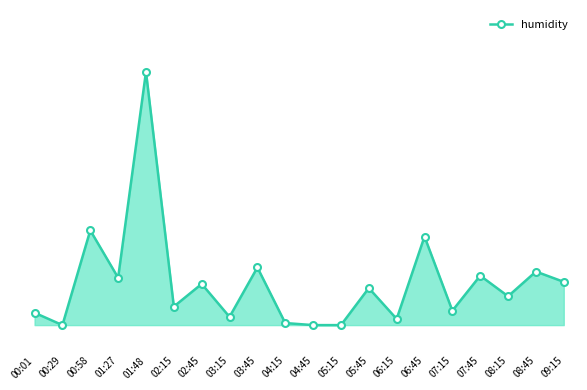

Rank the categories by value from highest to lowest.

01:48, 00:58, 06:45, 03:45, 08:45, 07:45, 01:27, 09:15, 02:45, 05:45, 08:15, 02:15, 07:15, 00:01, 03:15, 06:15, 04:15, 00:29, 04:45, 05:15